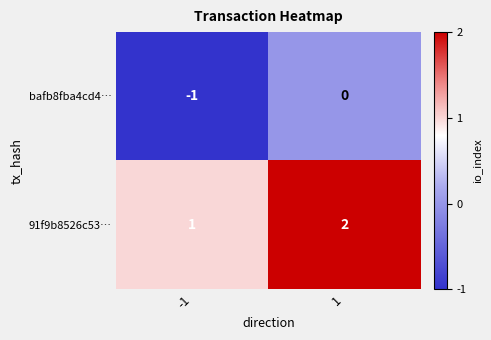

Is the value of bafb8fba4cd4… at -1 greater than the value of 91f9b8526c53… at 1?

No